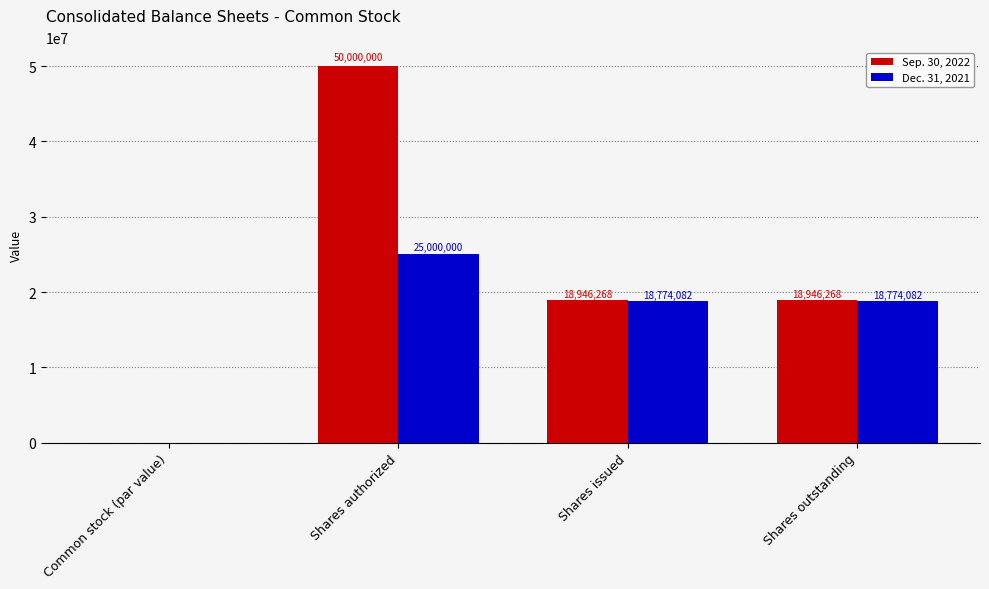

At which category is the sum across all series the highest?

Shares authorized